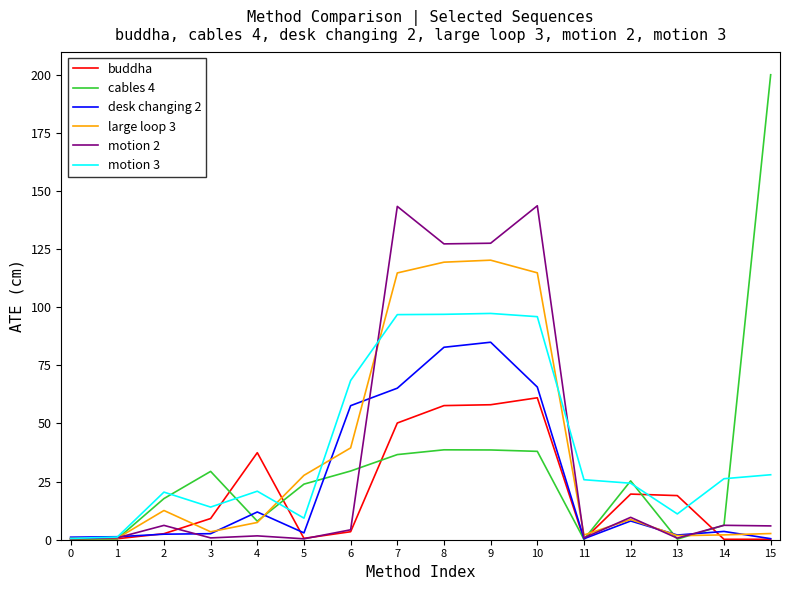

Rank the series at 7 from lowest to highest value.

cables 4, buddha, desk changing 2, motion 3, large loop 3, motion 2